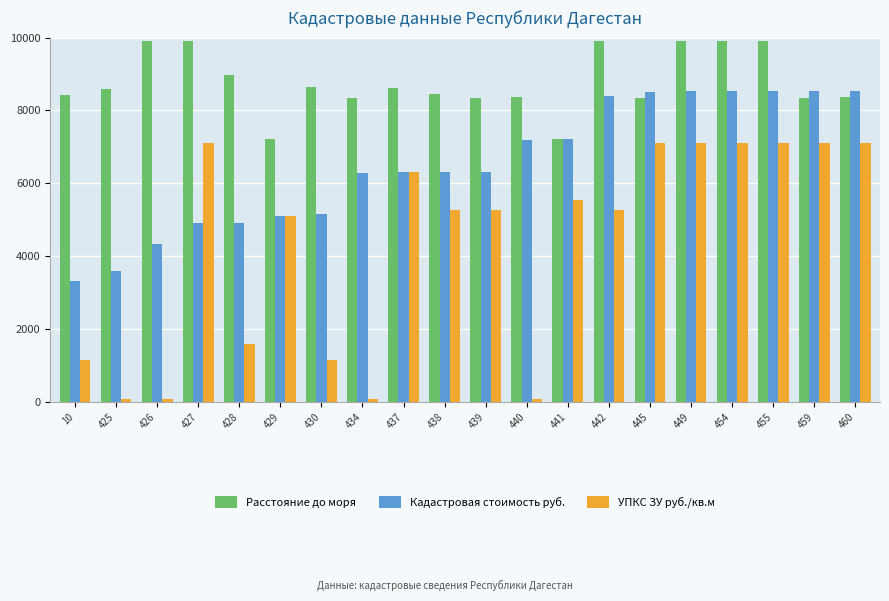

What are all the series names shown in the legend?

Расстояние до моря, Кадастровая стоимость руб., УПКС ЗУ руб./кв.м